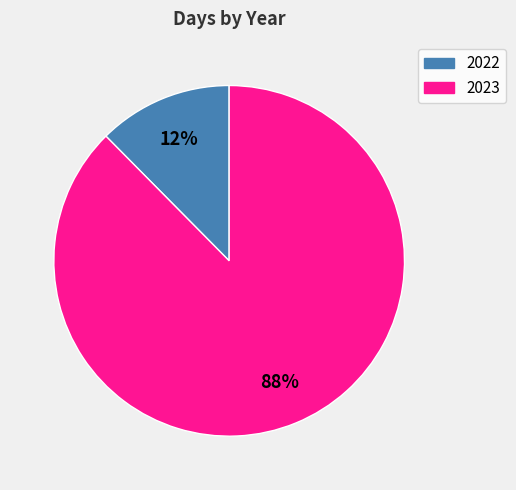

Do 2023 and 2022 together represent more than half of the pie?

Yes